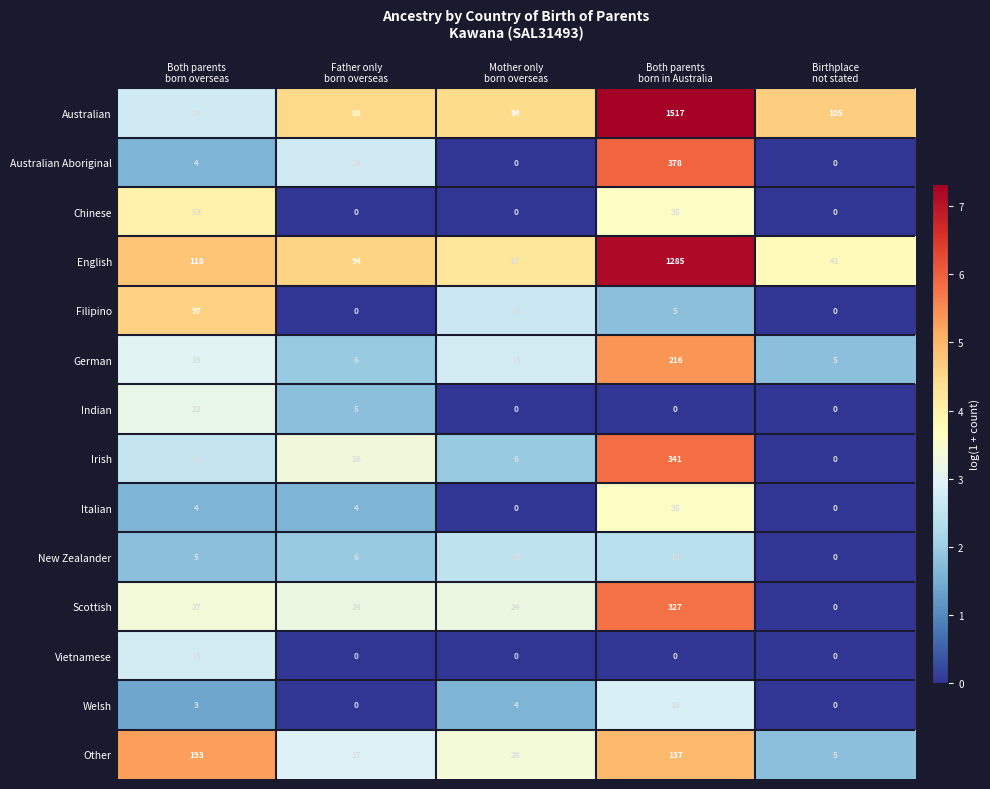

What is the difference between the second highest and minimum values in the Scottish series?

27